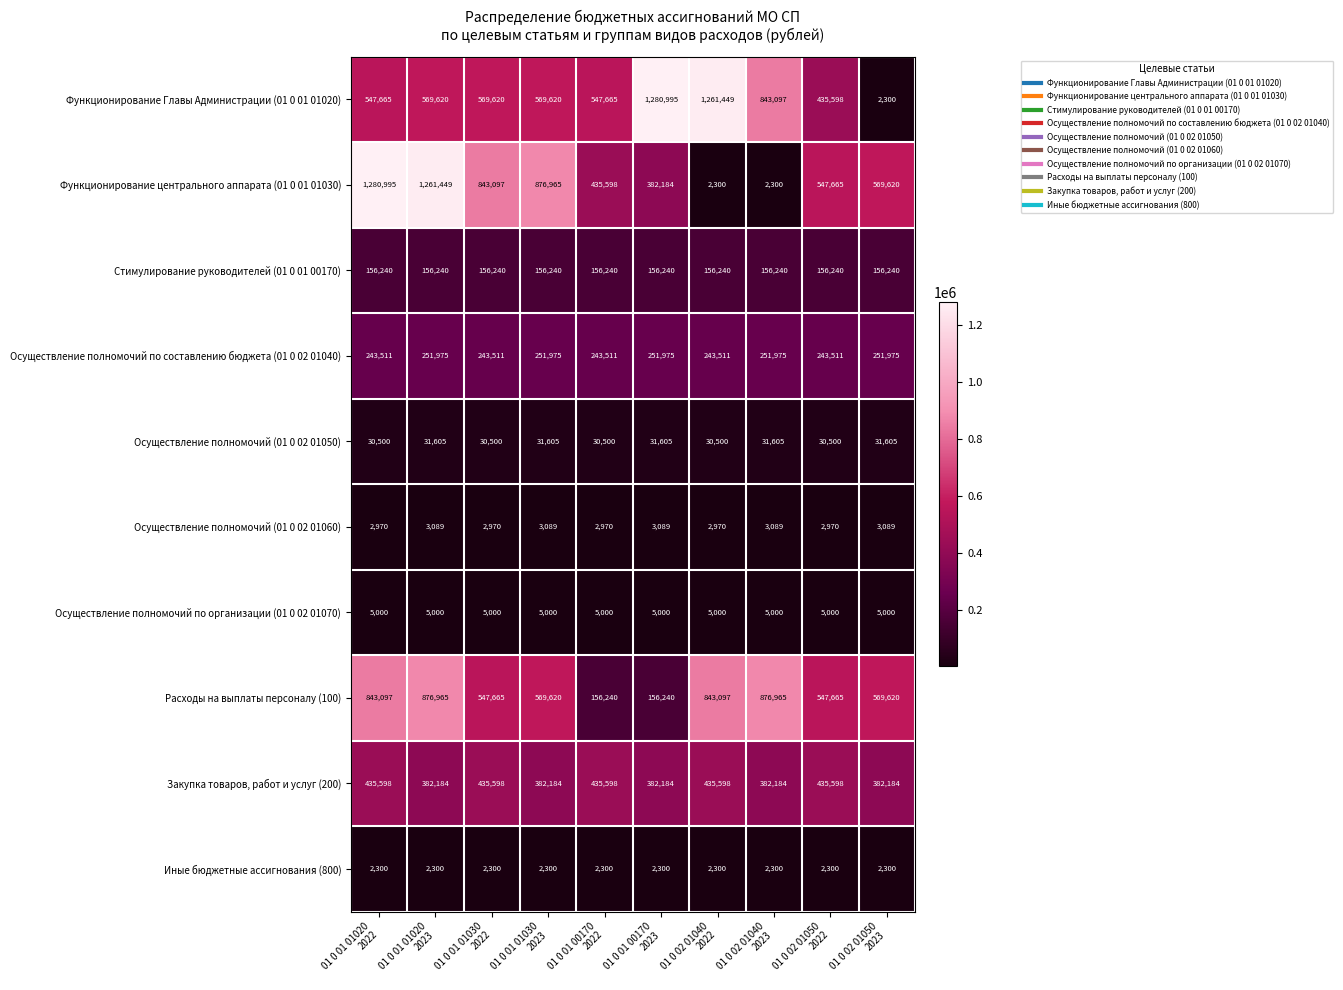

Which series has the largest total across all categories?

Функционирование Главы Администрации (01 0 01 01020)